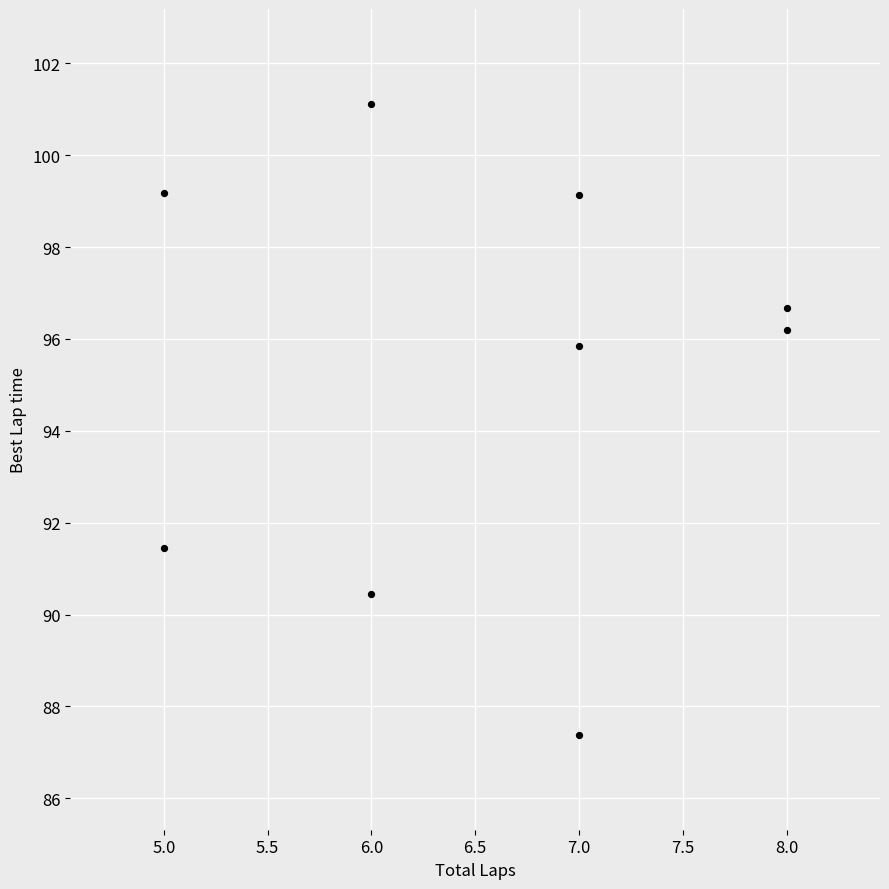

What is the range of Y values (max minus min)?

13.7